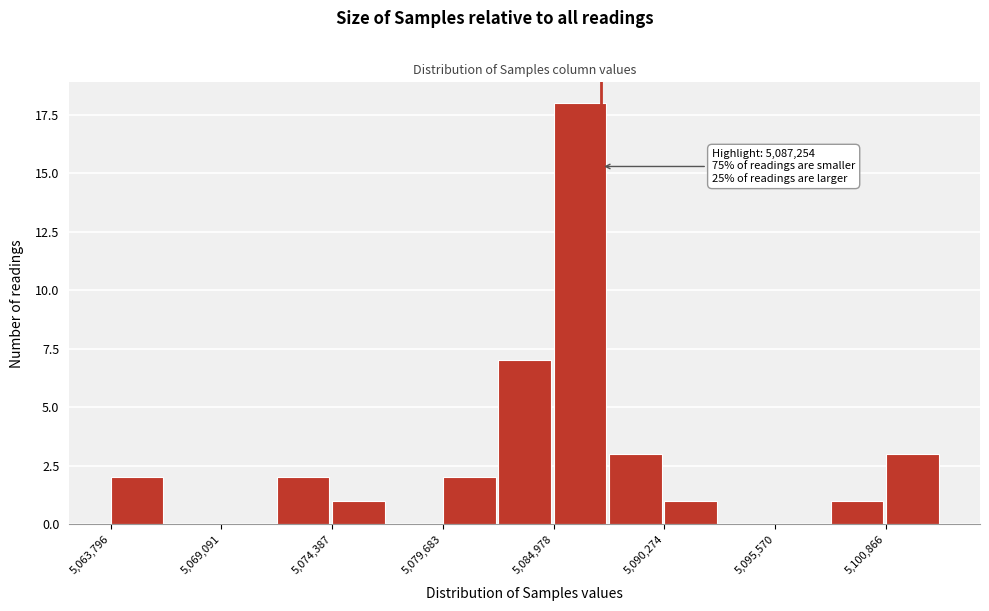

Around what value on the x-axis is the tallest bar? Give the approximate position of its centre, as read against the axis.

5086000